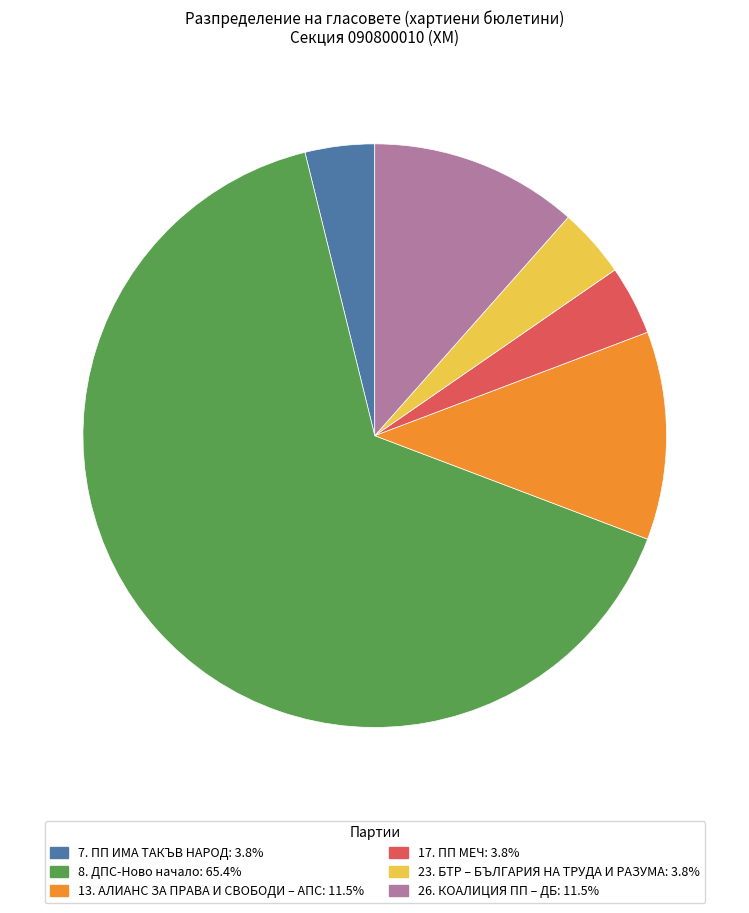

Is there any slice that represents more than half of the pie?

Yes